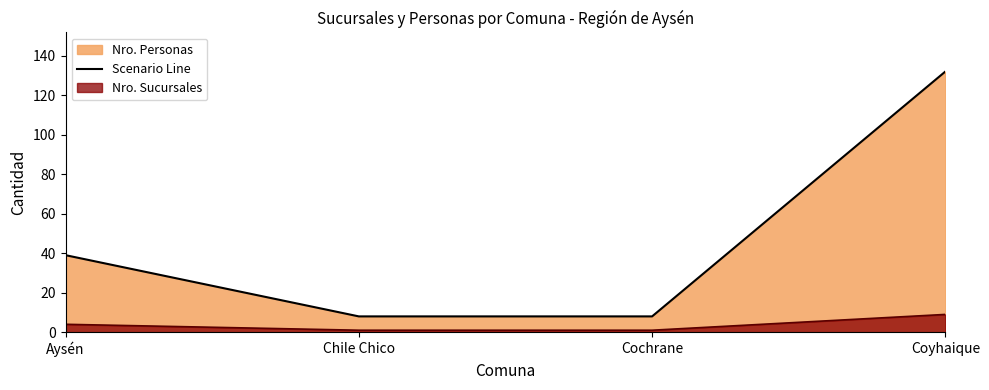

What is the approximate value at Coyhaique?

132